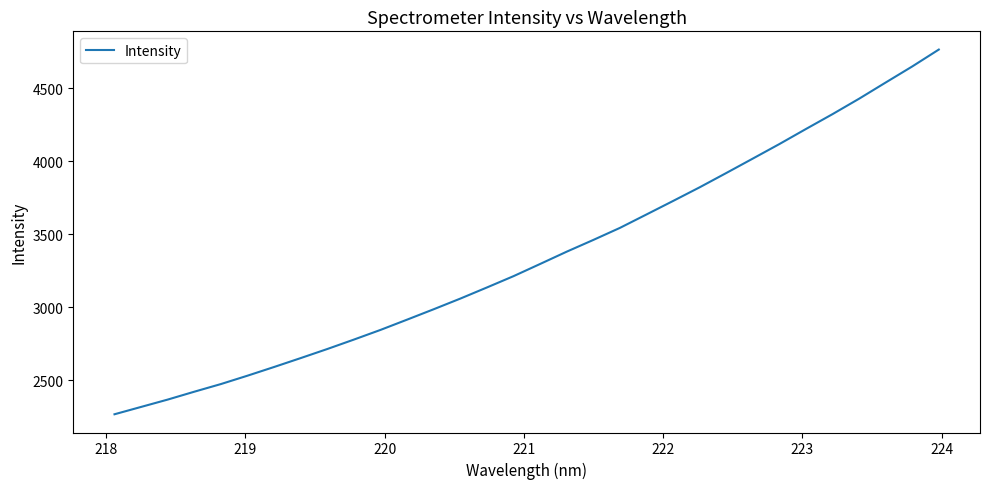

What is the minimum value shown in the chart?

2268.3